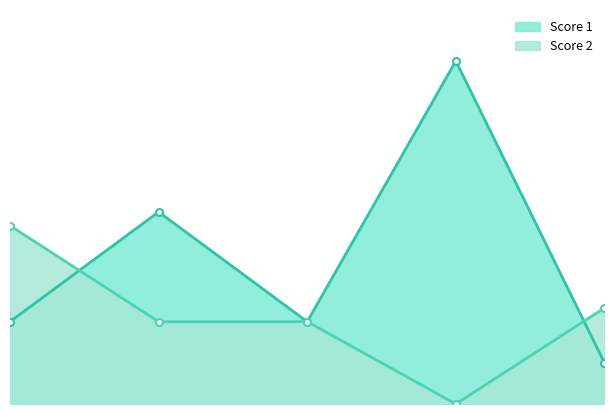

How many data points does each series have?

5